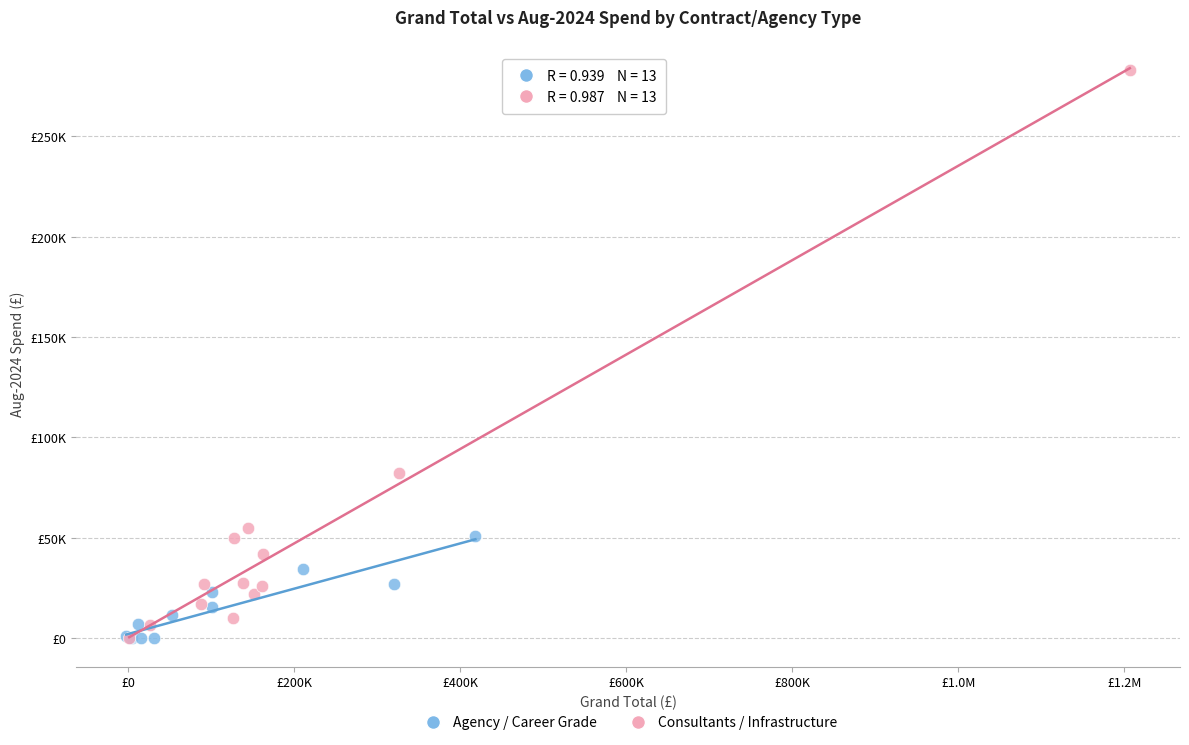

Which series has the largest Y range (max minus min)?

Consultants / Infrastructure